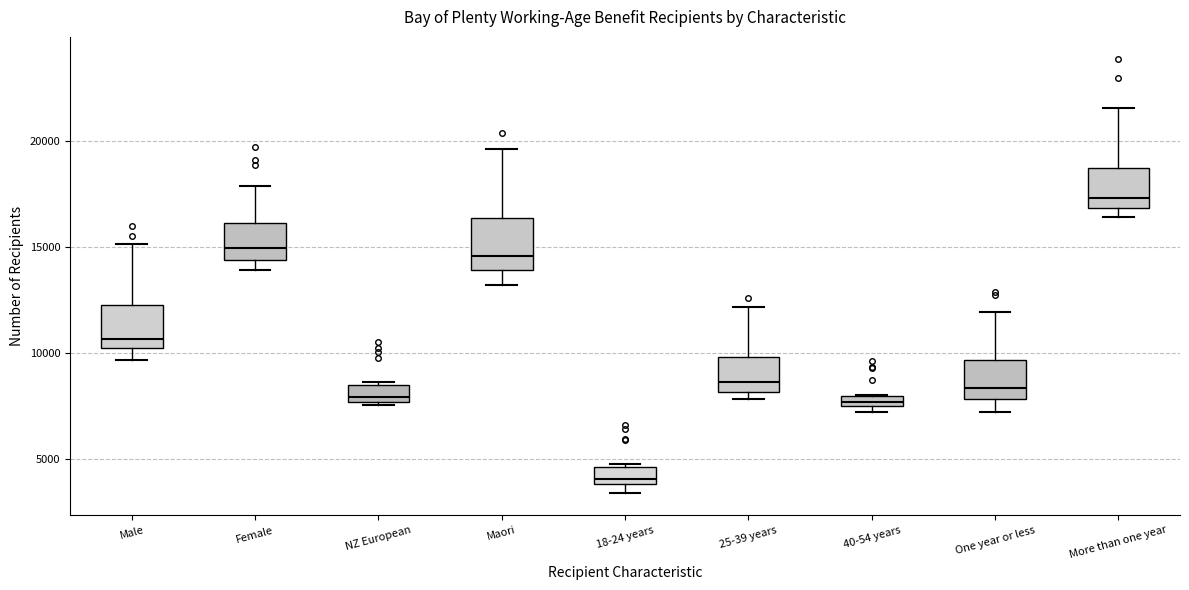

Which box has the highest median line?

More than one year